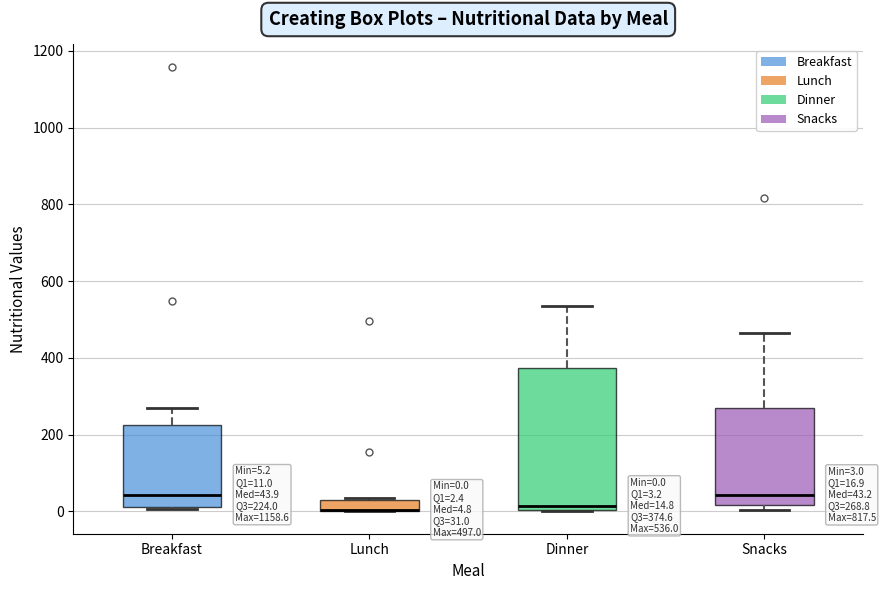

Comparing the boxes themselves (not the whiskers), which one is the tallest?

Dinner